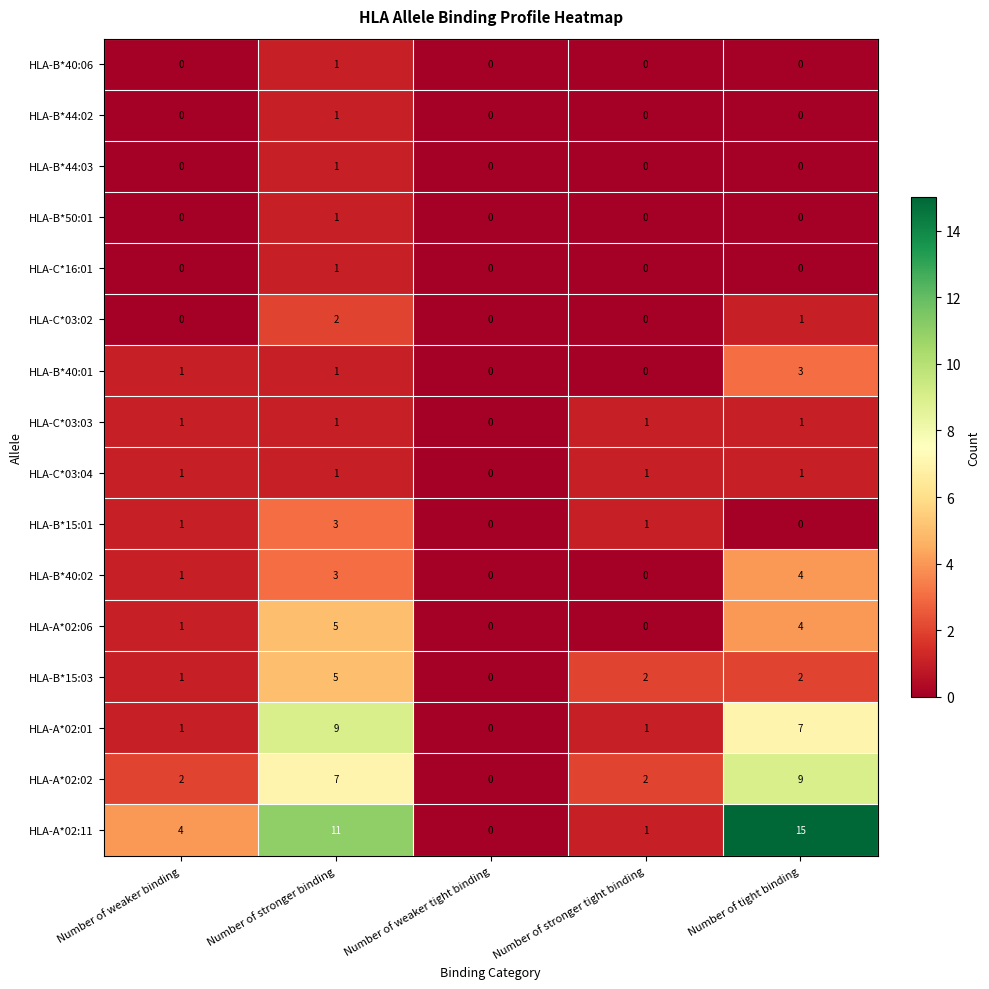

What is the sum of the HLA-B*40:02 values at Number of weaker tight binding and Number of stronger binding?

3